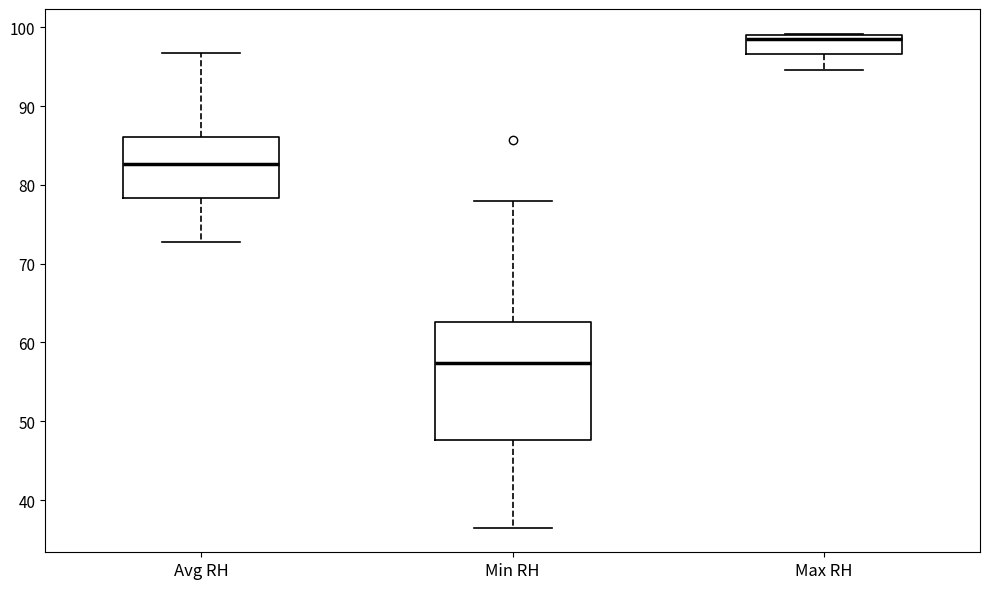

Where does the median line of the box for Avg RH sit on the y-axis? The values are not printed on the chart, so give them approximately, as read against the axis.

83